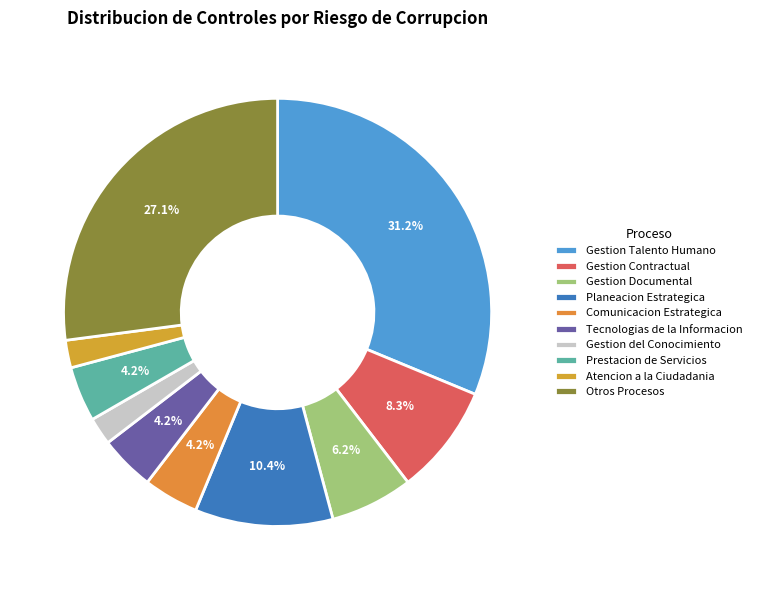

Is there any slice that represents more than half of the pie?

No